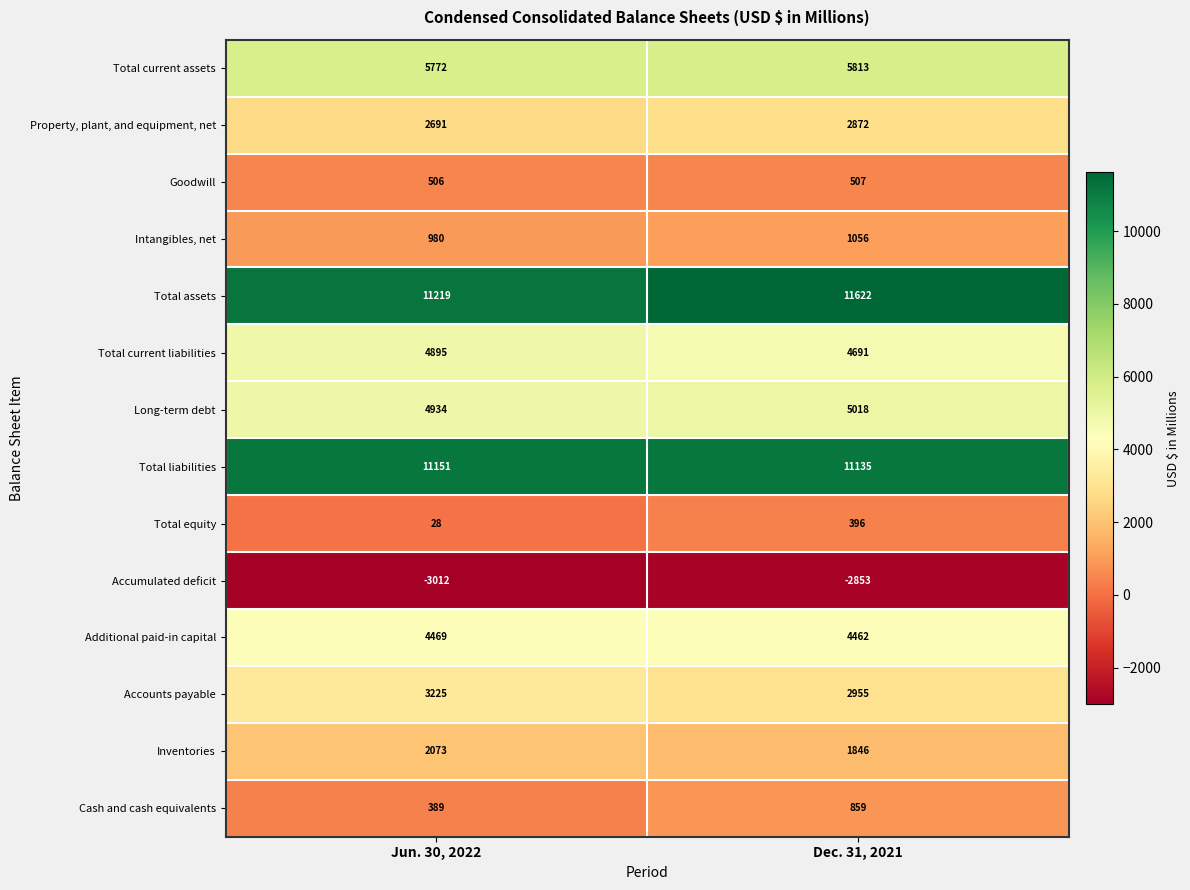

The value of Property, plant, and equipment, net at Jun. 30, 2022 is 1024. True or false?

False